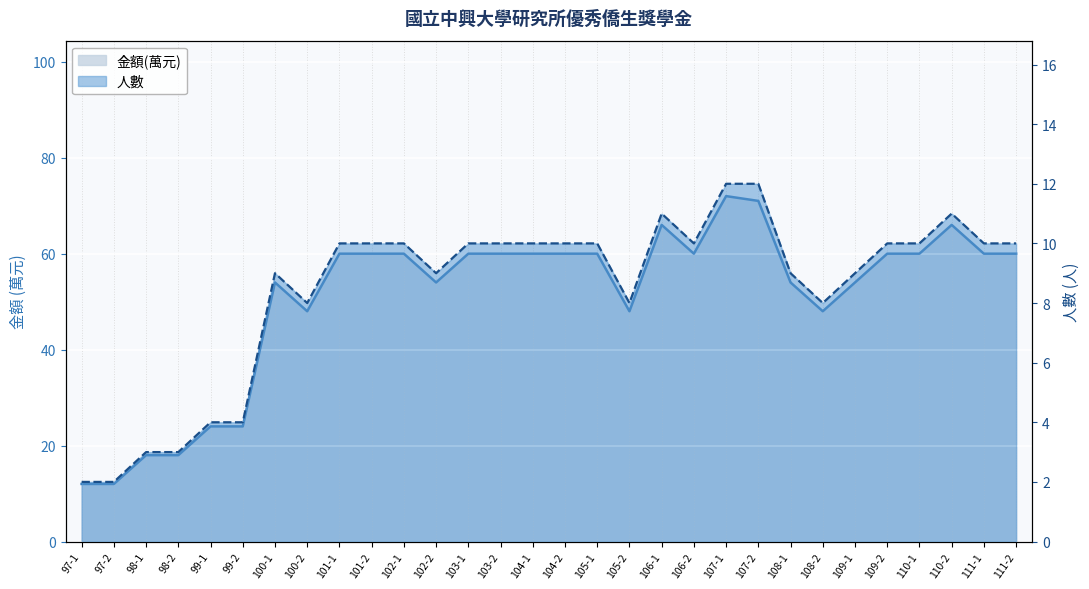

The 金額(元) series shows 60 at 106-2. True or false?

True